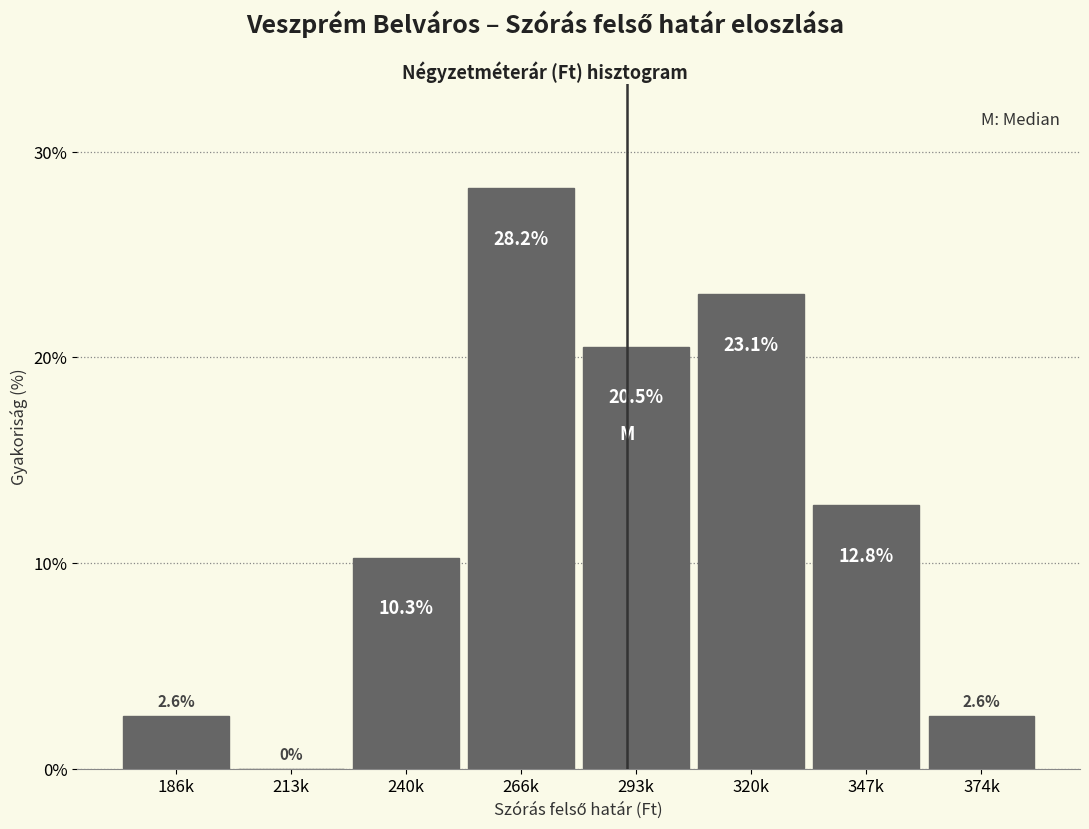

Reading right to left, list all the values displayed in this chart.

374k=2.6	347k=12.8	320k=23.1	293k=20.5	266k=28.2	240k=10.3	213k=0.0	186k=2.6